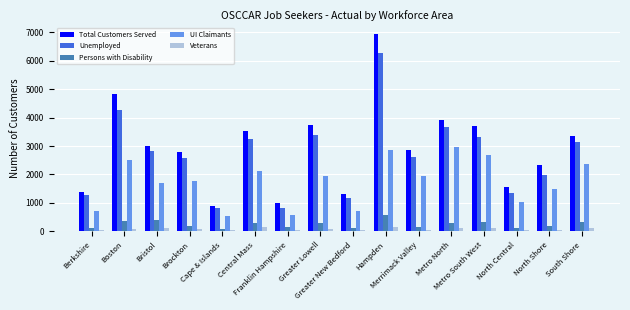

What value does the Total Customers Served series have at Hampden, to the nearest 50?

6950